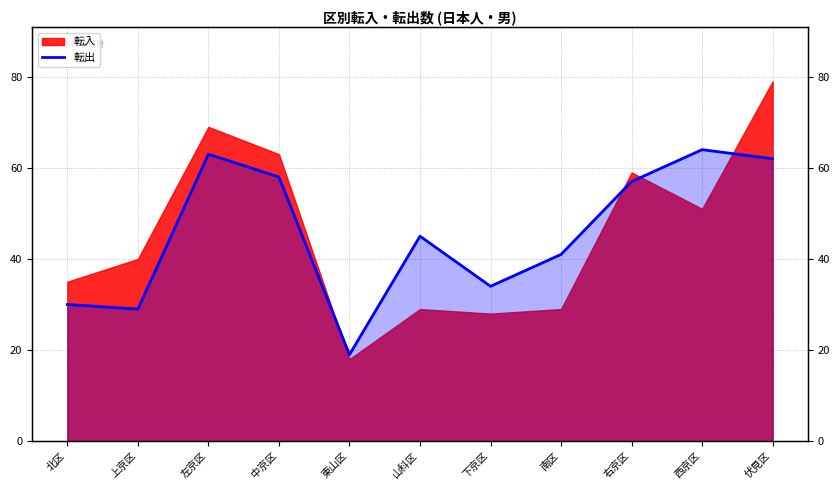

What is the difference between the second highest and minimum values?

44